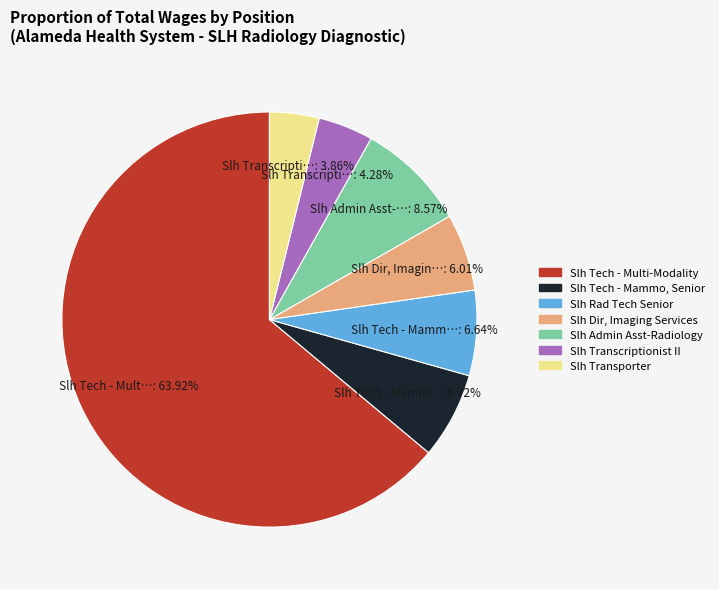

To the nearest percent, what is the combined percentage of Slh Tech - Mammo, Senior and Slh Transcriptionist II?

11%